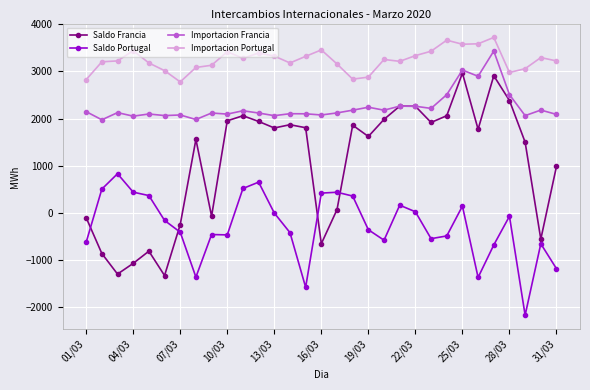

Does the chart have visible grid lines?

Yes